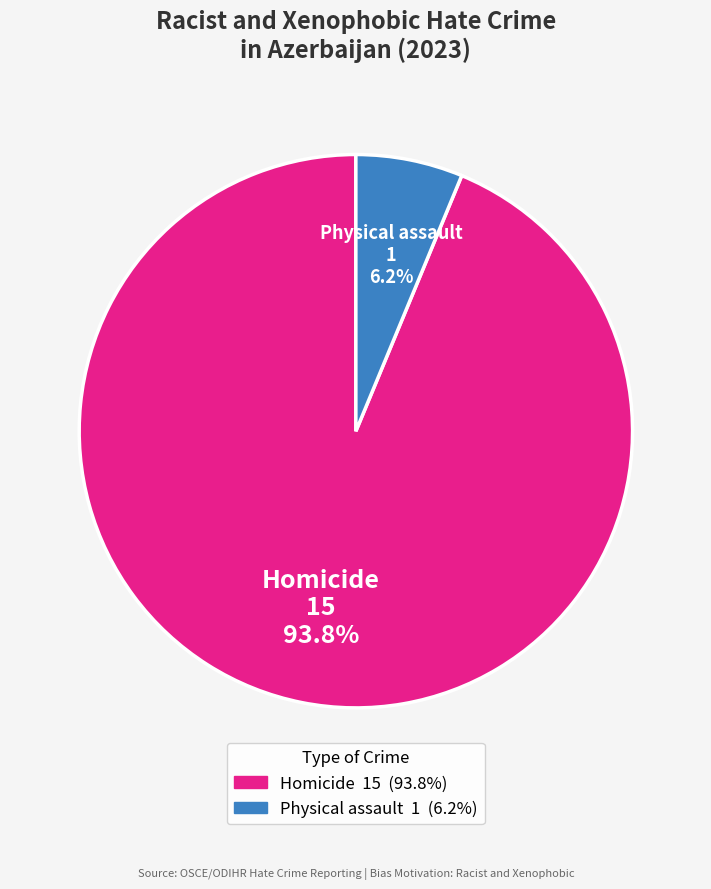

What percentage is the Homicide slice, to the nearest percent?

94%